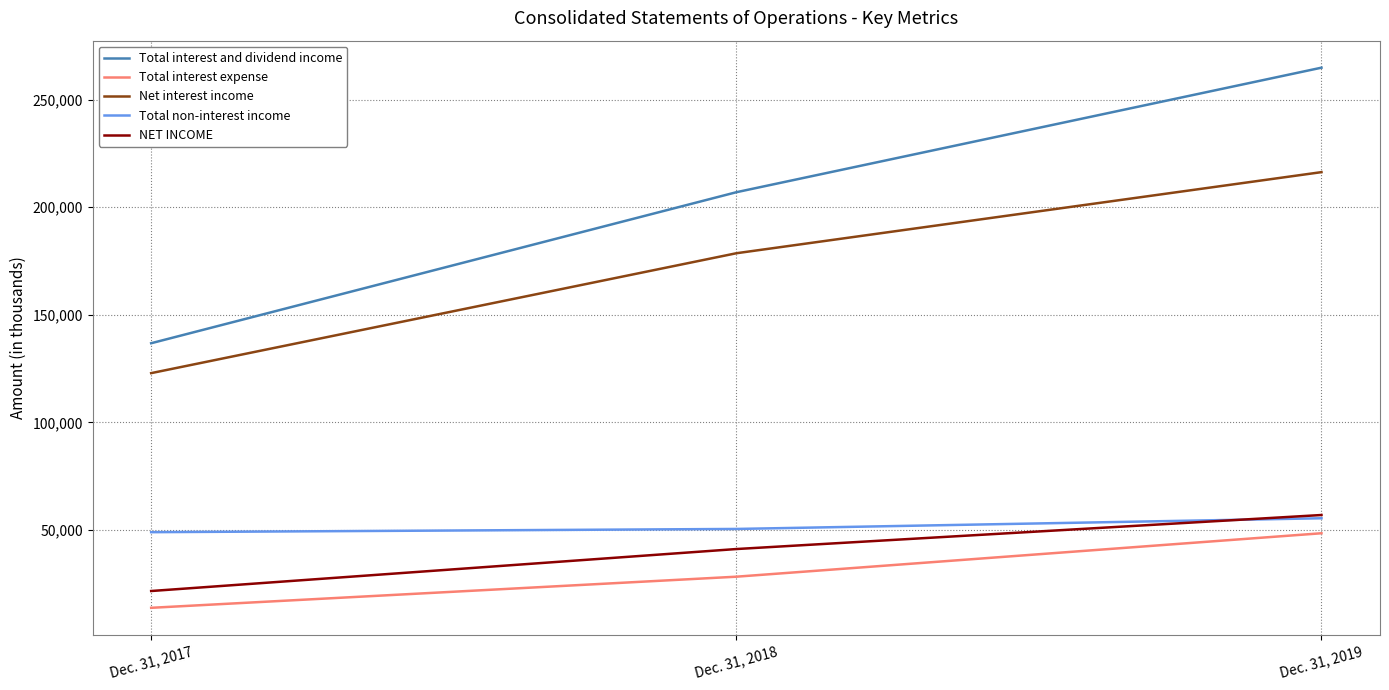

At which label does Net interest income reach its minimum?

Dec. 31, 2017